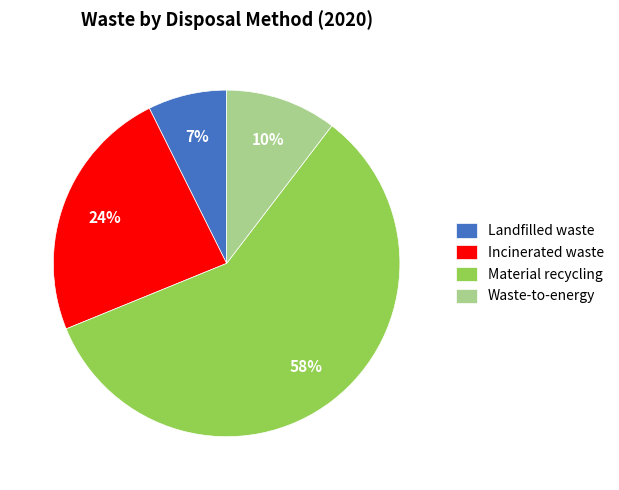

To the nearest percent, what portion does Landfilled waste represent?

7%